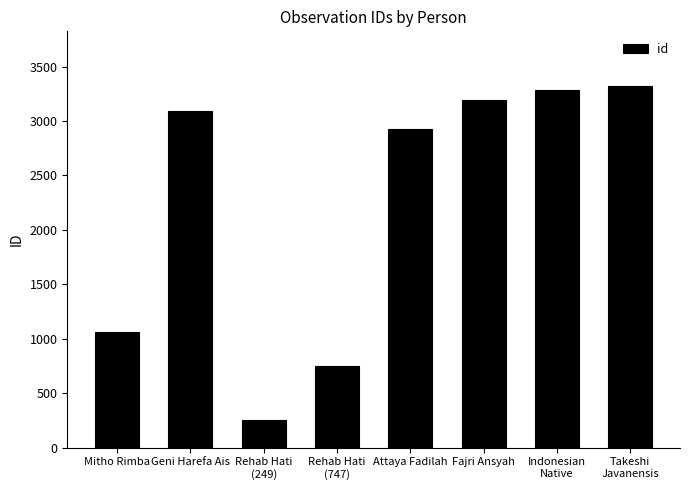

What is the smallest value displayed?

249